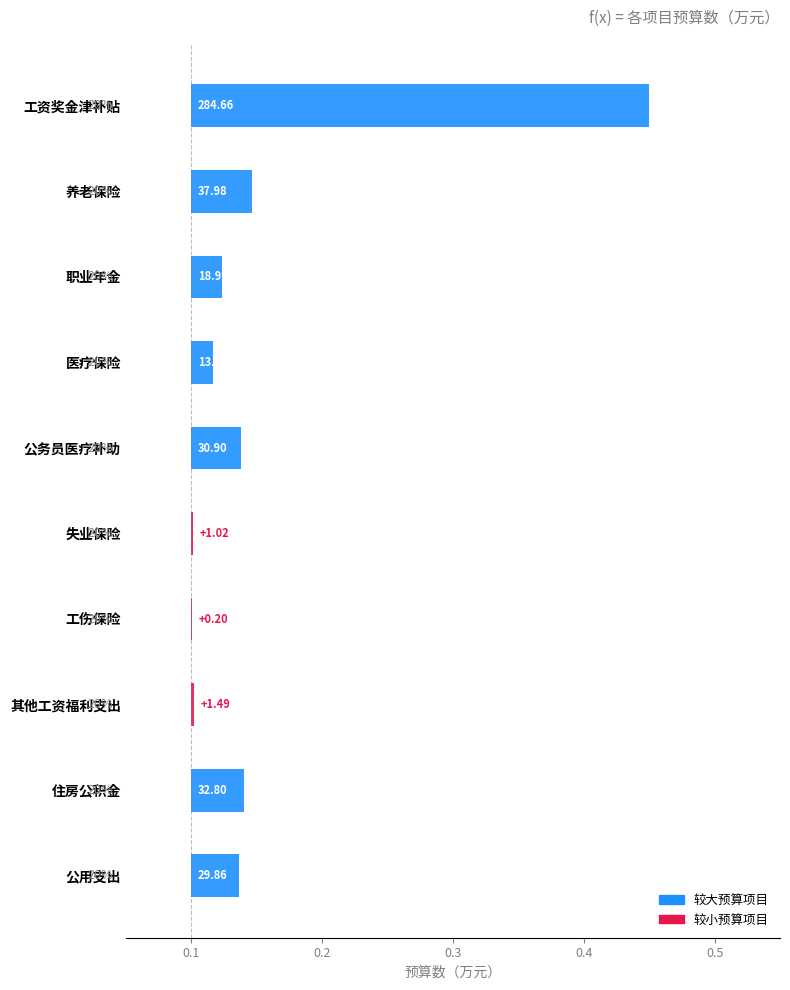

What is the sum of all values?

0.6